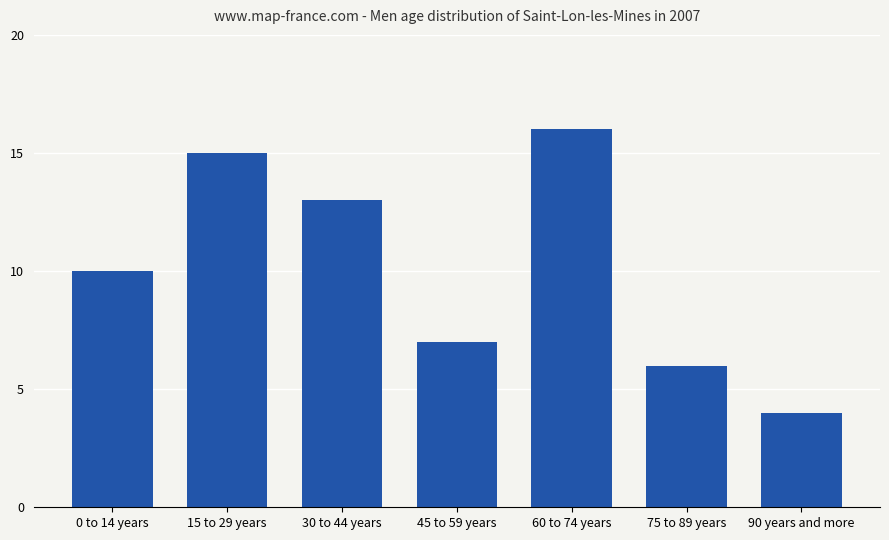

What is the label of the 4th bar from the left?

45 to 59 years